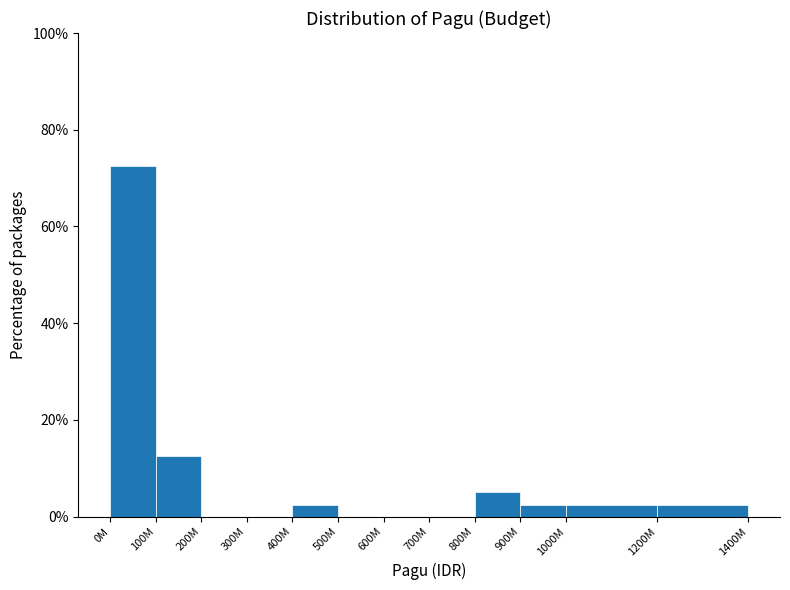

Reading left to right, extract all data points from this chart.

0M=72.5	100M=12.5	200M=0.0	300M=0.0	400M=2.5	500M=0.0	600M=0.0	700M=0.0	800M=5.0	900M=2.5	1000M=2.5	1200M=2.5